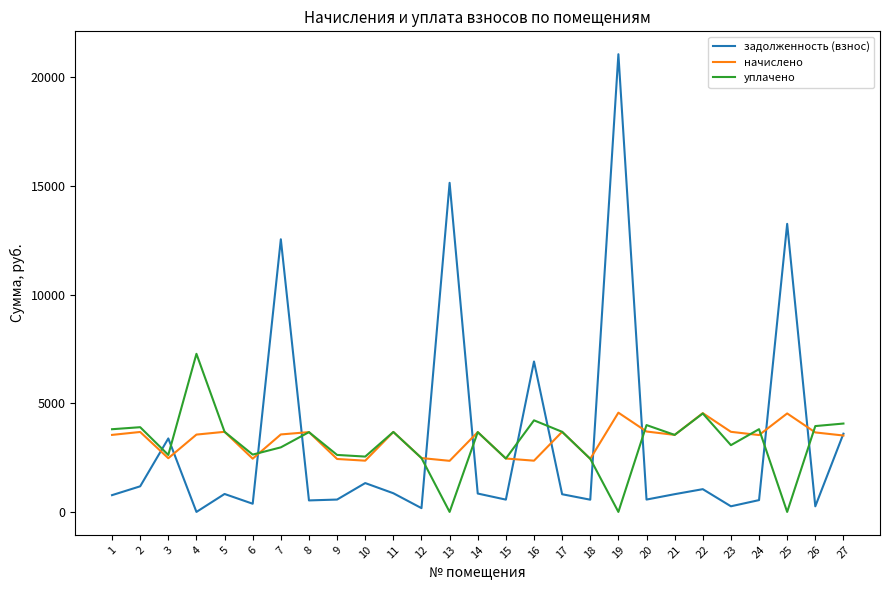

Count the number of data series in this chart.

3